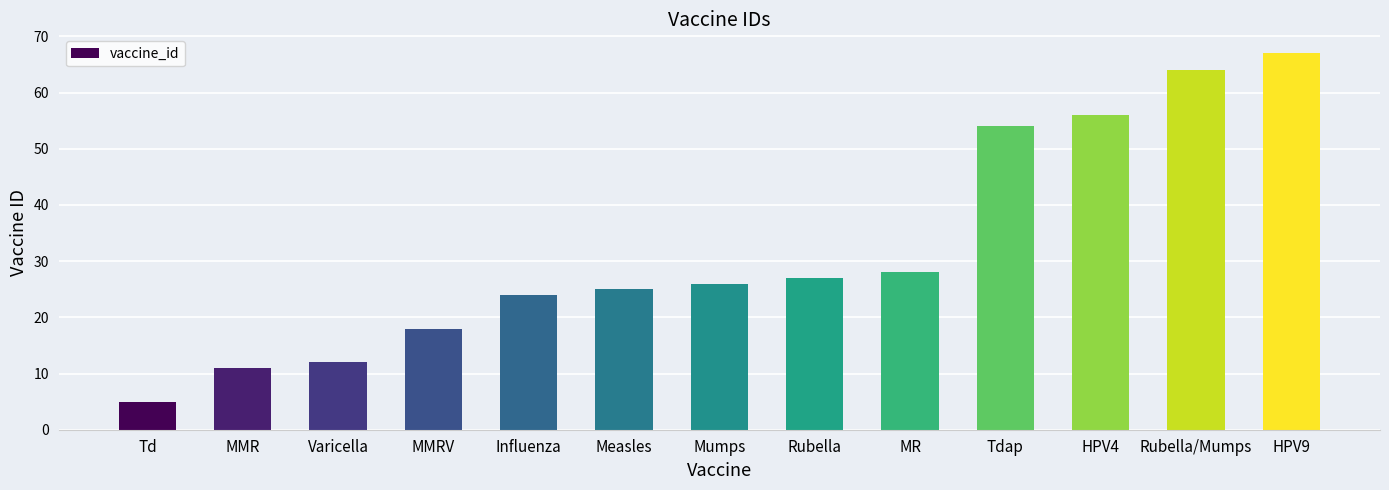

Reading left to right, what are all the values shown in this chart?

Td=5	MMR=11	Varicella=12	MMRV=18	Influenza=24	Measles=25	Mumps=26	Rubella=27	MR=28	Tdap=54	HPV4=56	Rubella/Mumps=64	HPV9=67